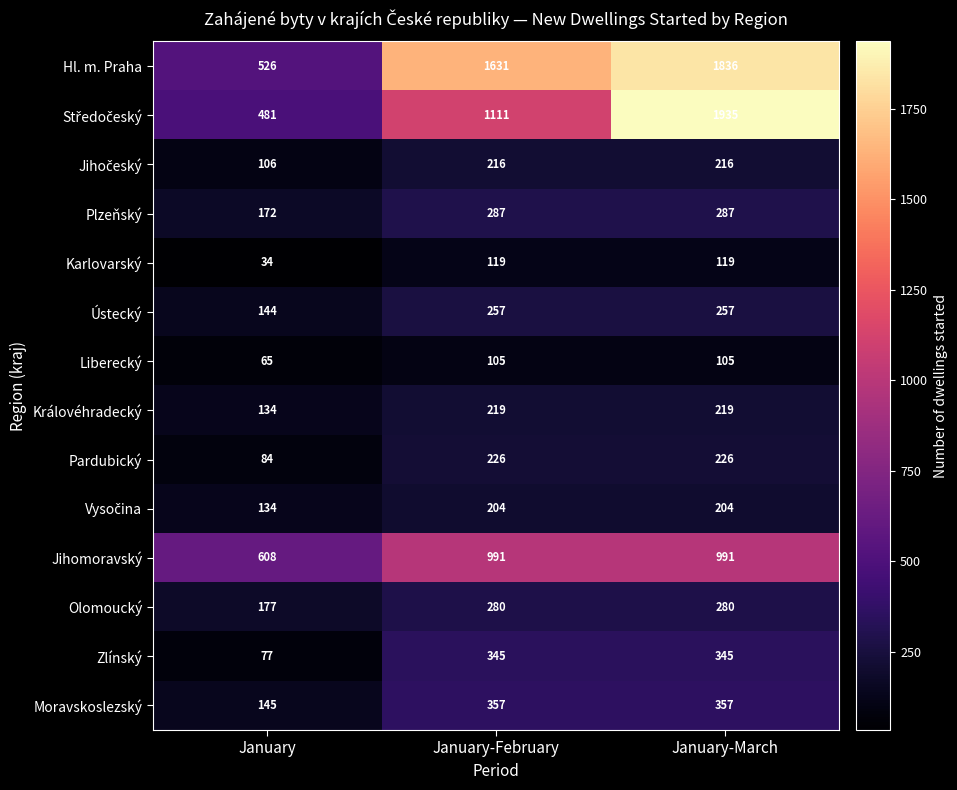

What is the difference between the highest and lowest values at January-March?

1830